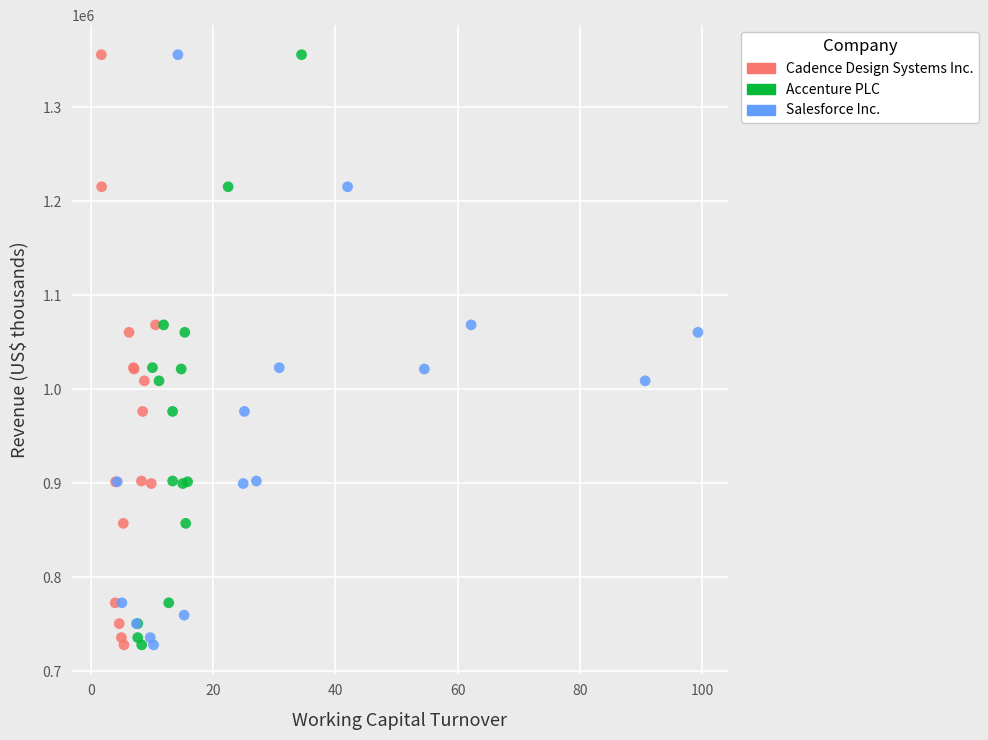

What are all the series names shown in the legend?

Cadence Design Systems Inc., Accenture PLC, Salesforce Inc.